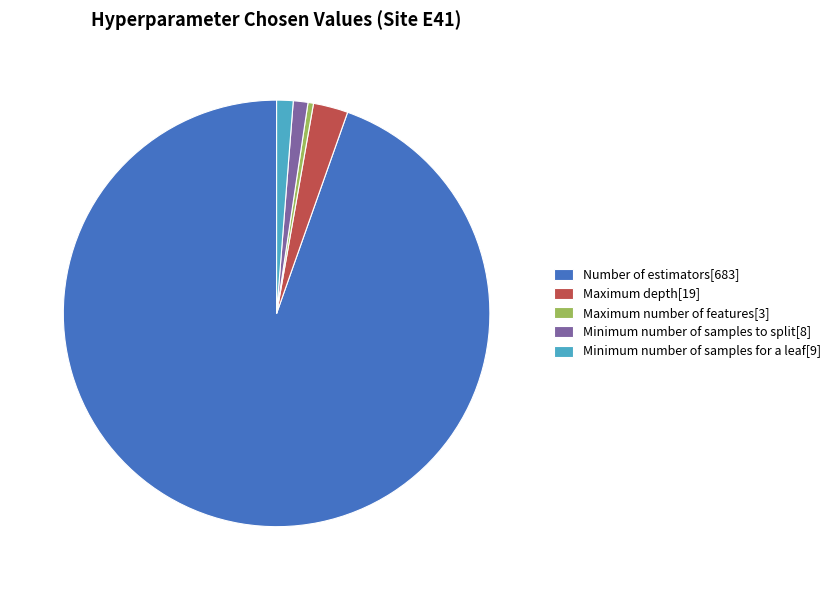

Approximately how many times larger is the value at Maximum number of features[3] compared to Minimum number of samples for a leaf[9]?

0.3